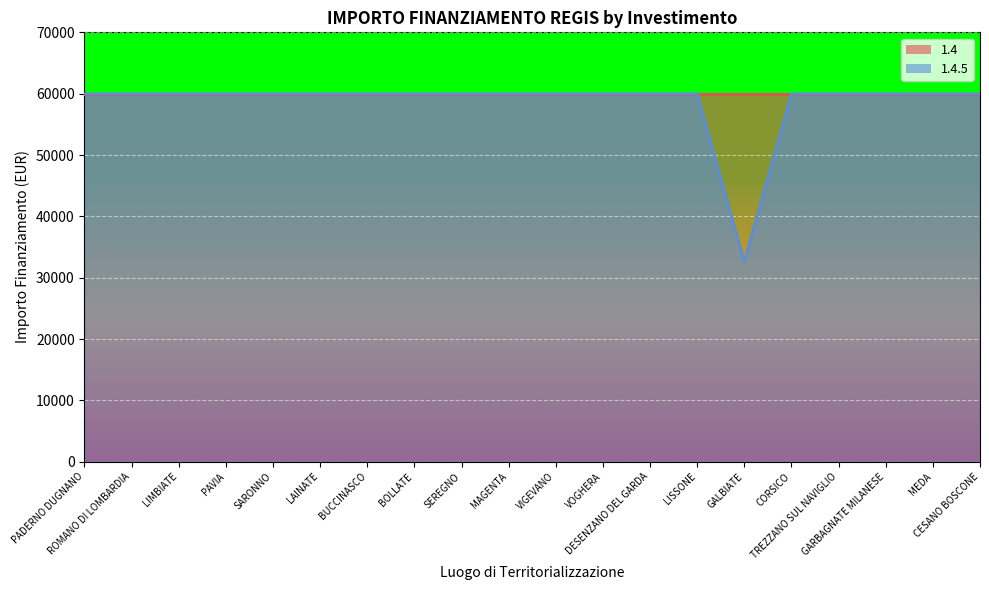

Reading left to right, transcribe all the data shown in this chart.

59966	59966	59966	59966	59966	59966	59966	59966	59966	59966	59966	59966	59966	59966	32589	59966	59966	59966	59966	59966